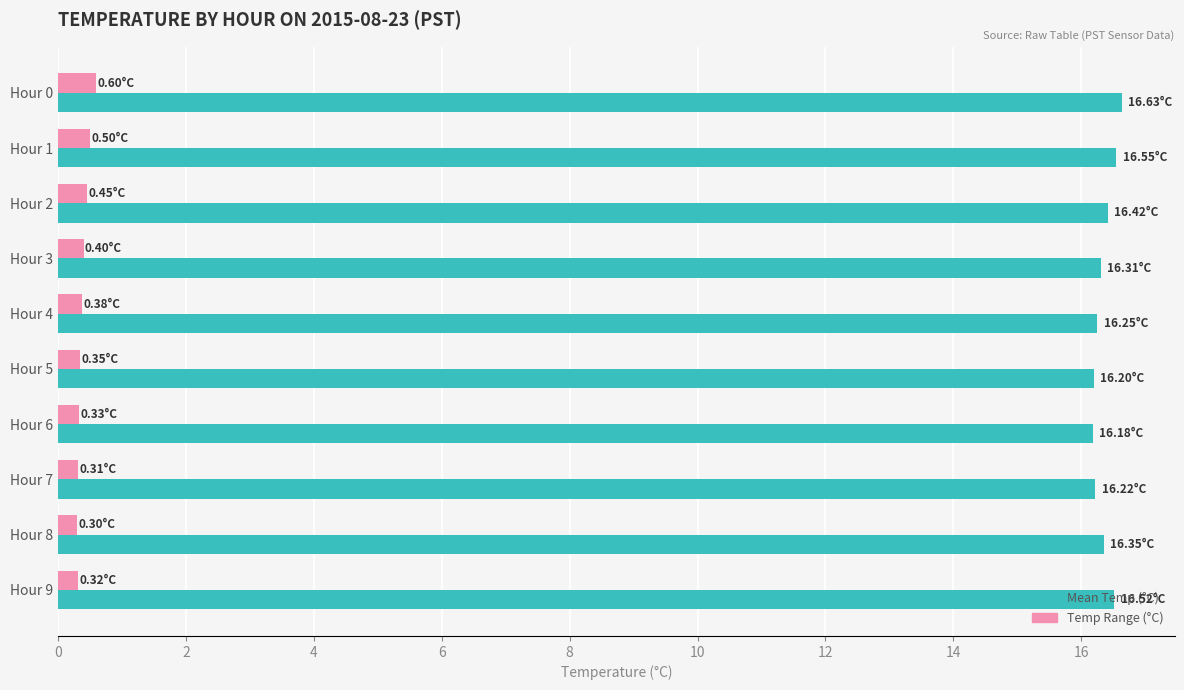

What is the spread (max minus min) of values at Hour 3?

15.9